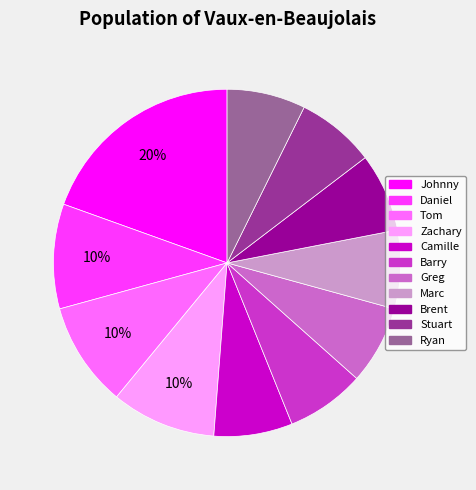

Which category has the biggest portion of the pie?

Johnny